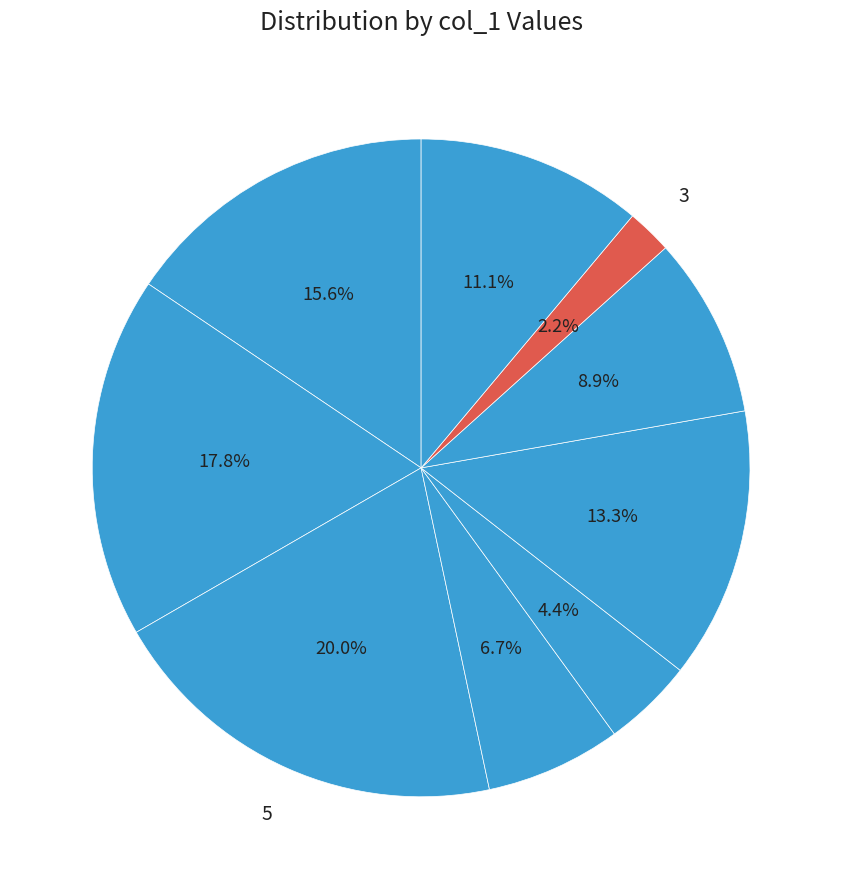

Does any single category account for the majority?

No